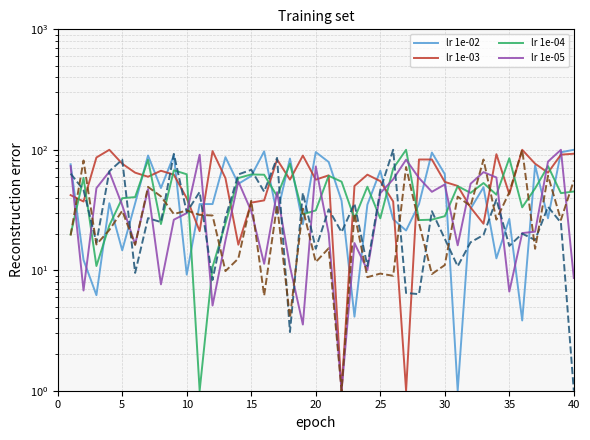

Does the chart display data point markers on the line(s)?

No